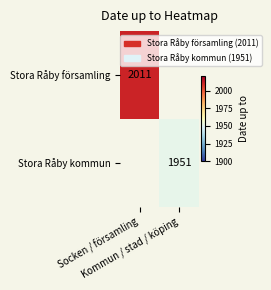

At which label does Stora Råby församling reach its minimum?

Socken / församling